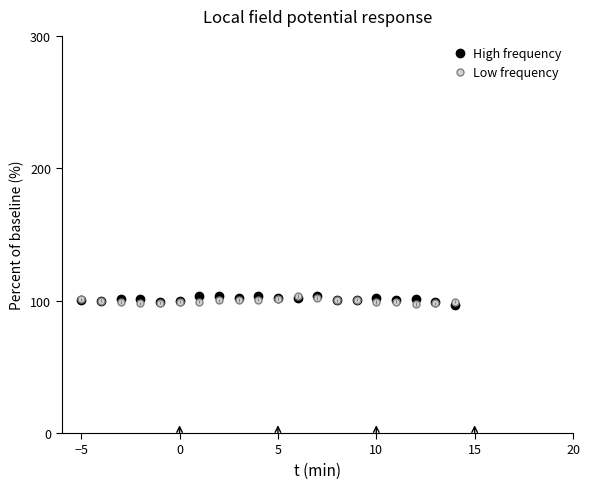

Which series ends up on top after the final intersection of High frequency and Low frequency?

Low frequency